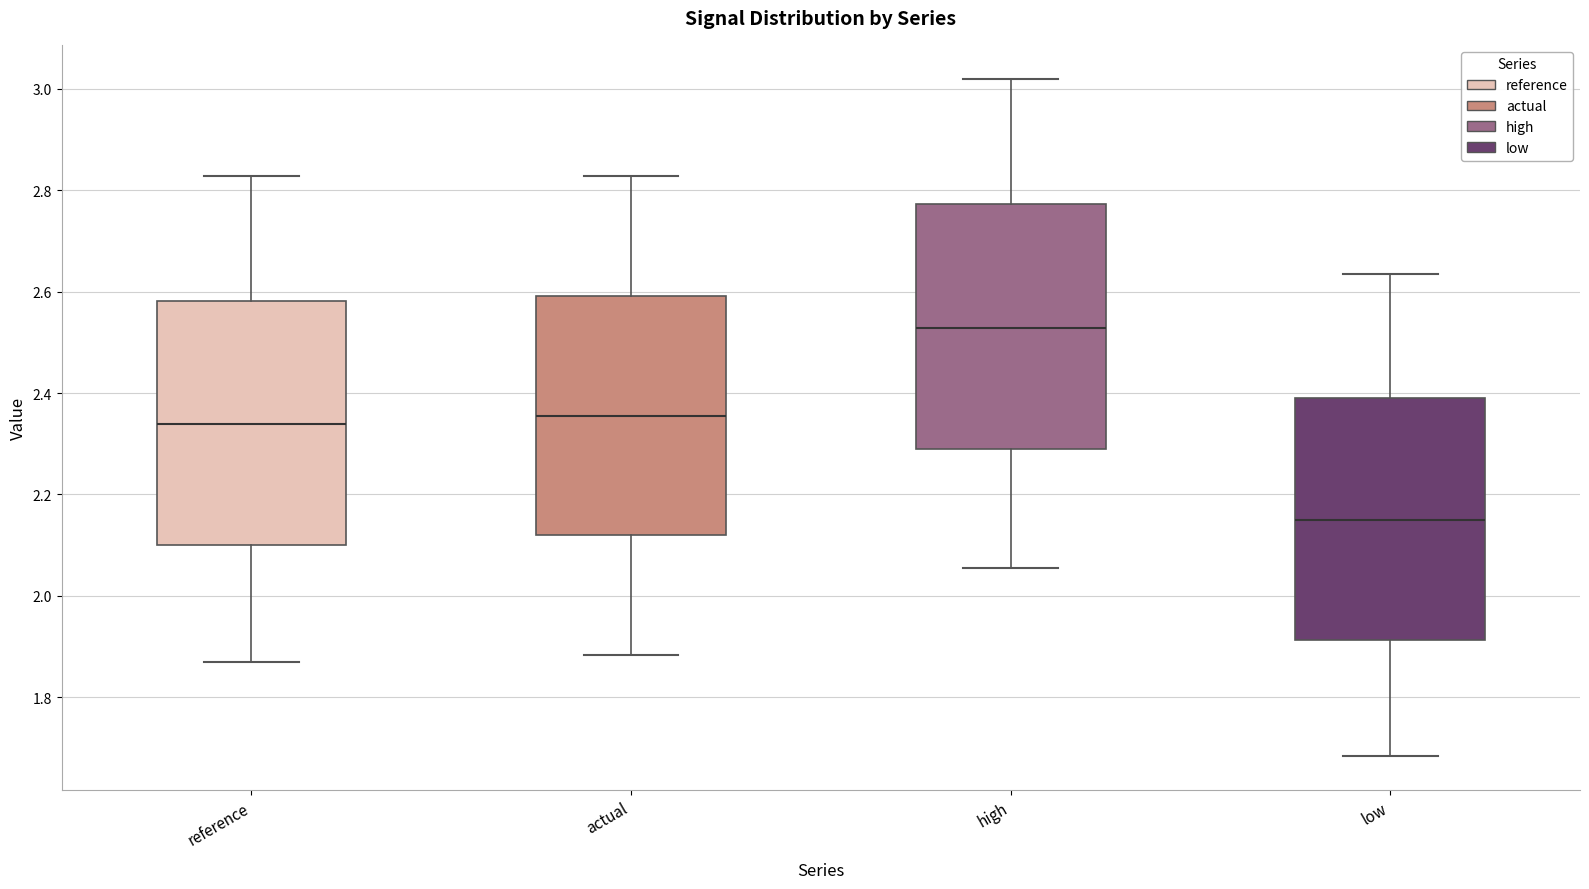

Which box has the highest median line?

high